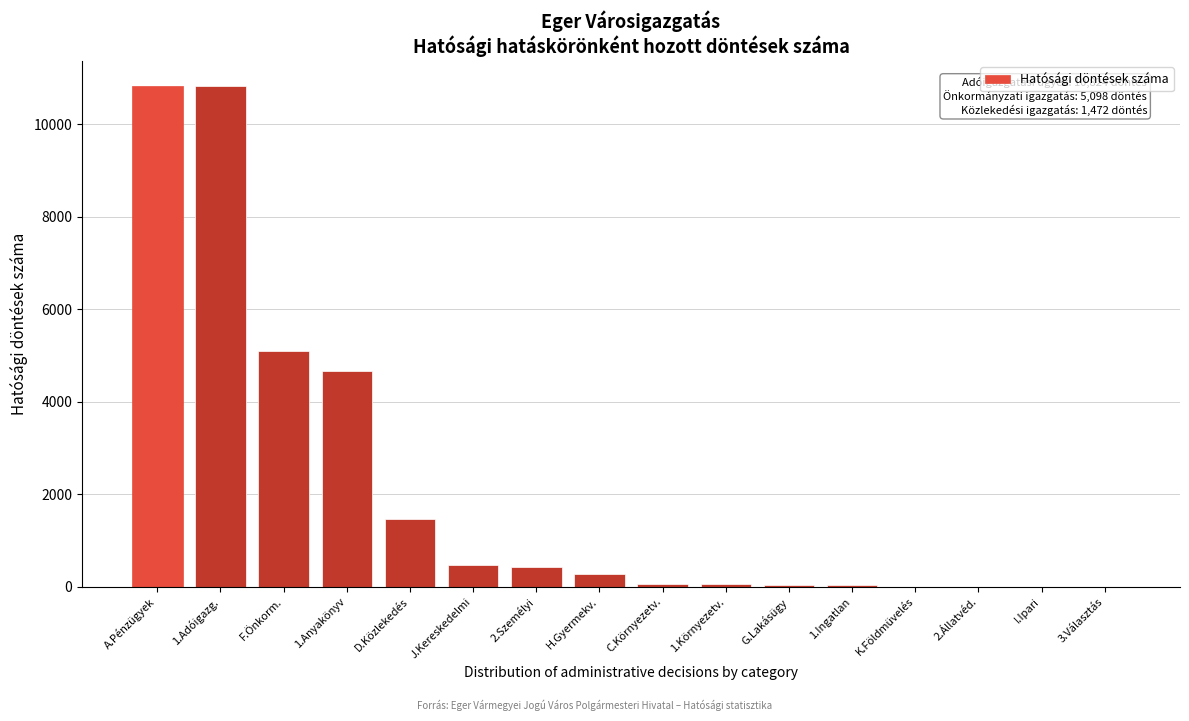

Between K.Földmüvelés and A.Pénzügyek, which is larger?

A.Pénzügyek